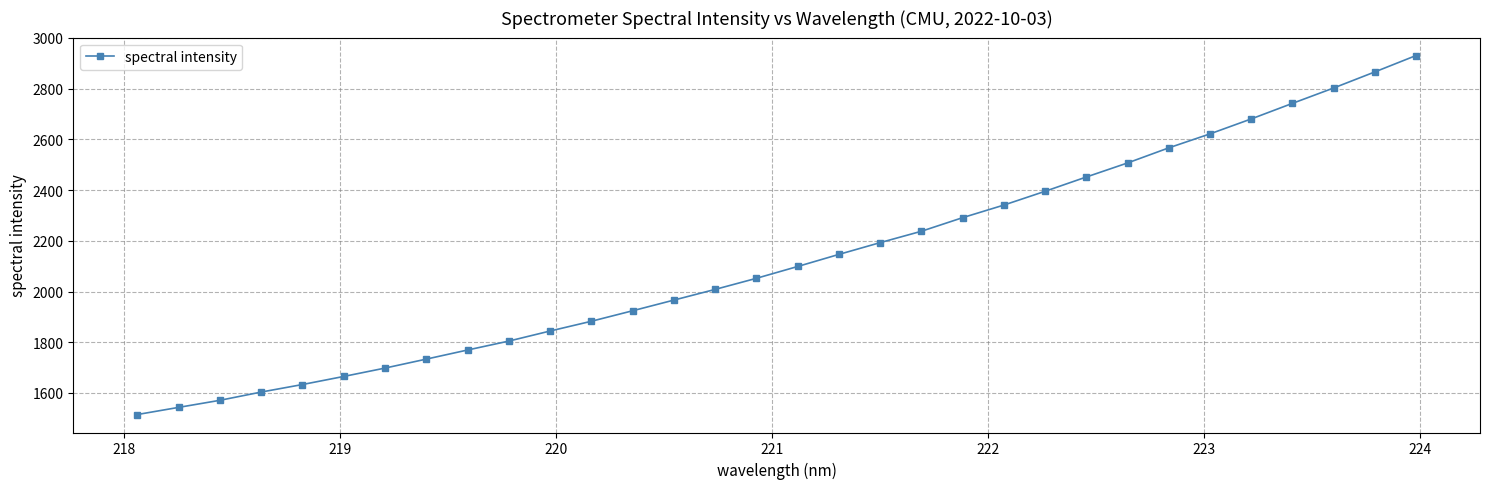

What is the maximum value shown in the chart?

2930.8